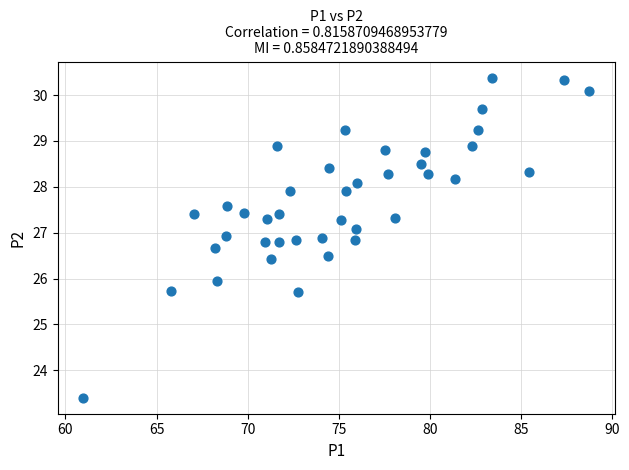

What is the range of Y values (max minus min)?

7.0